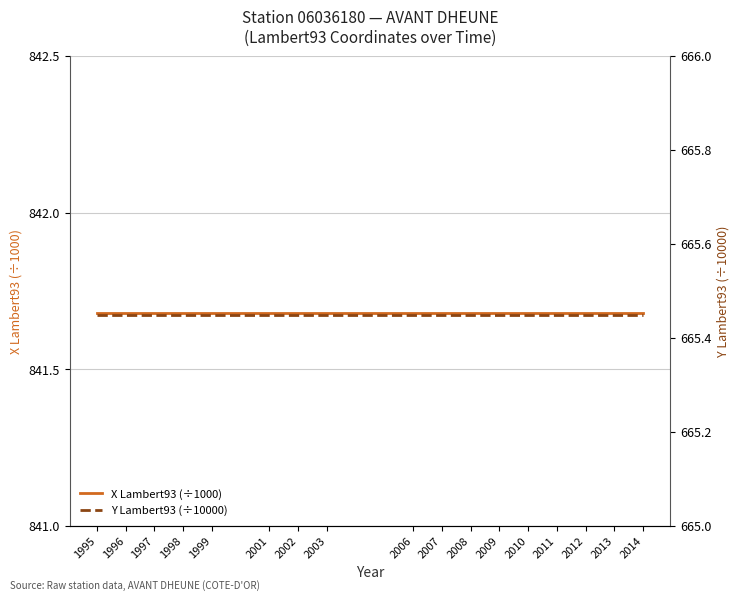

The X Lambert93 (÷1000) series shows 841.7 at 1995. True or false?

True